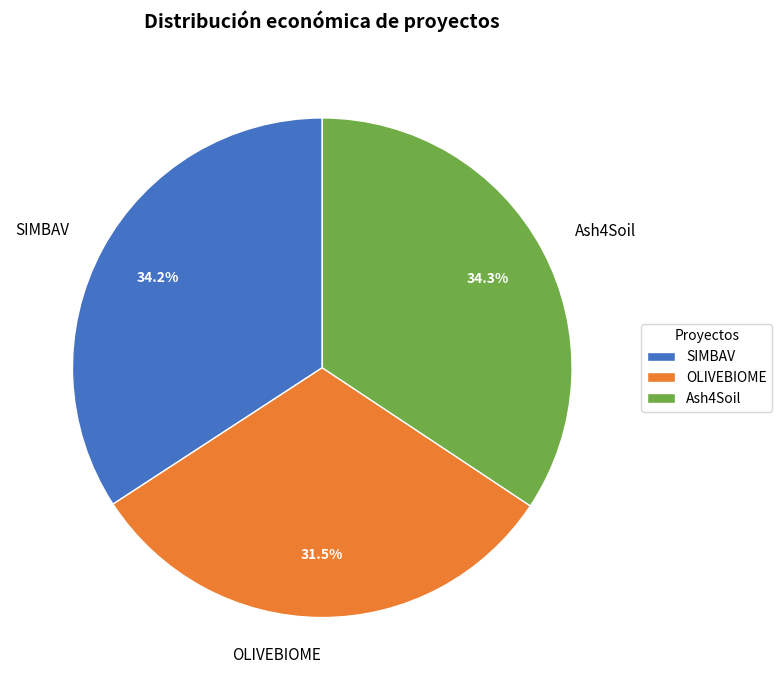

What is the total percentage of OLIVEBIOME and SIMBAV?

65.7%